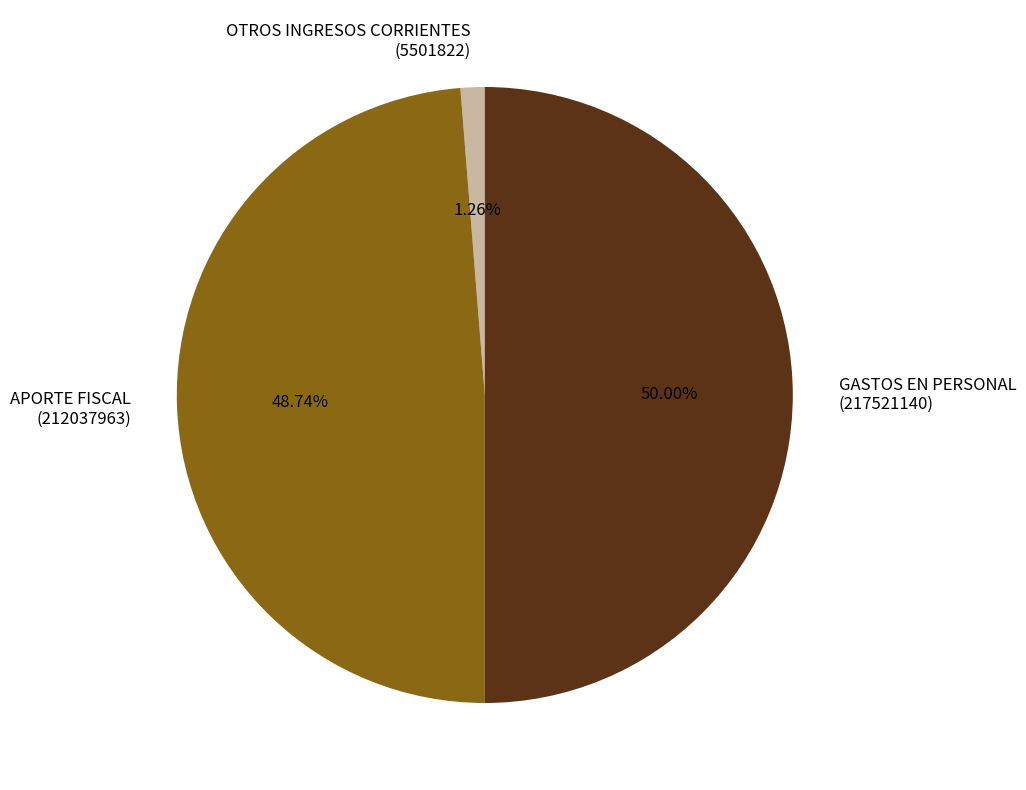

What is the ratio of the value at GASTOS EN PERSONAL (217521140) to the value at APORTE FISCAL (212037963)?

1.0